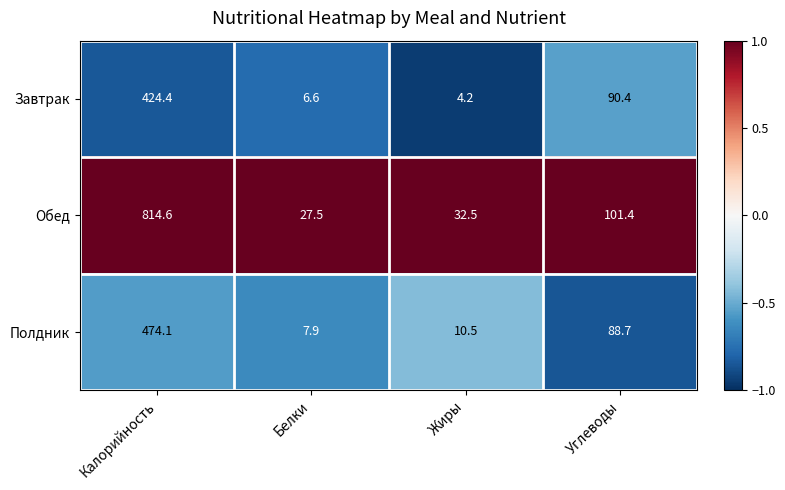

Which series has the largest total across all categories?

Обед